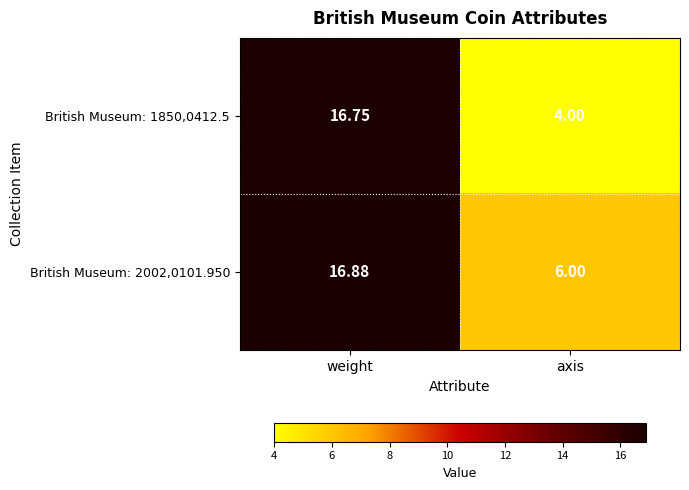

Which series has the largest range (max minus min)?

British Museum: 1850,0412.5